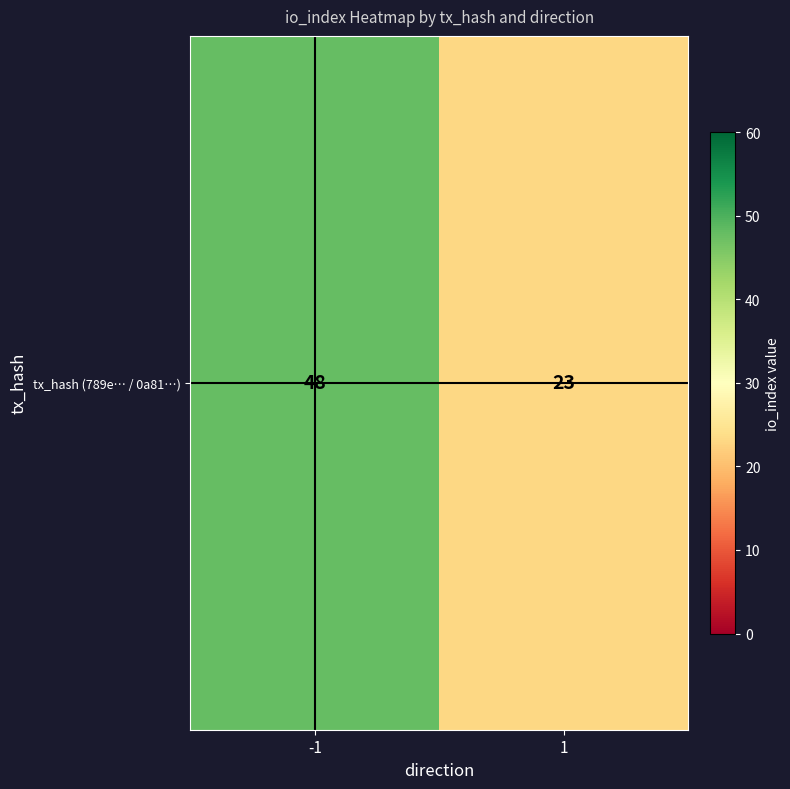

The value at 1 is 35. True or false?

False